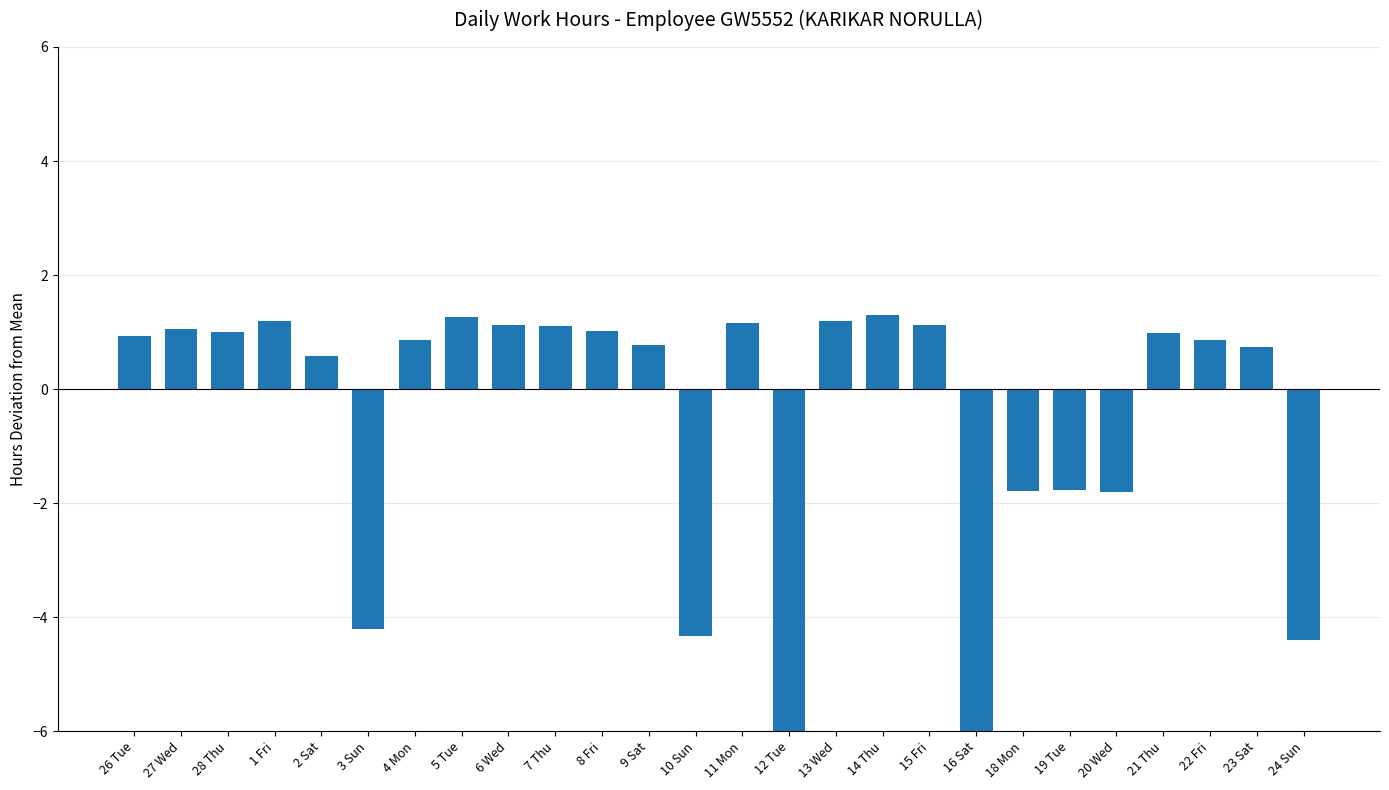

The chart shows a value of -4.2 at 3 Sun. True or false?

True